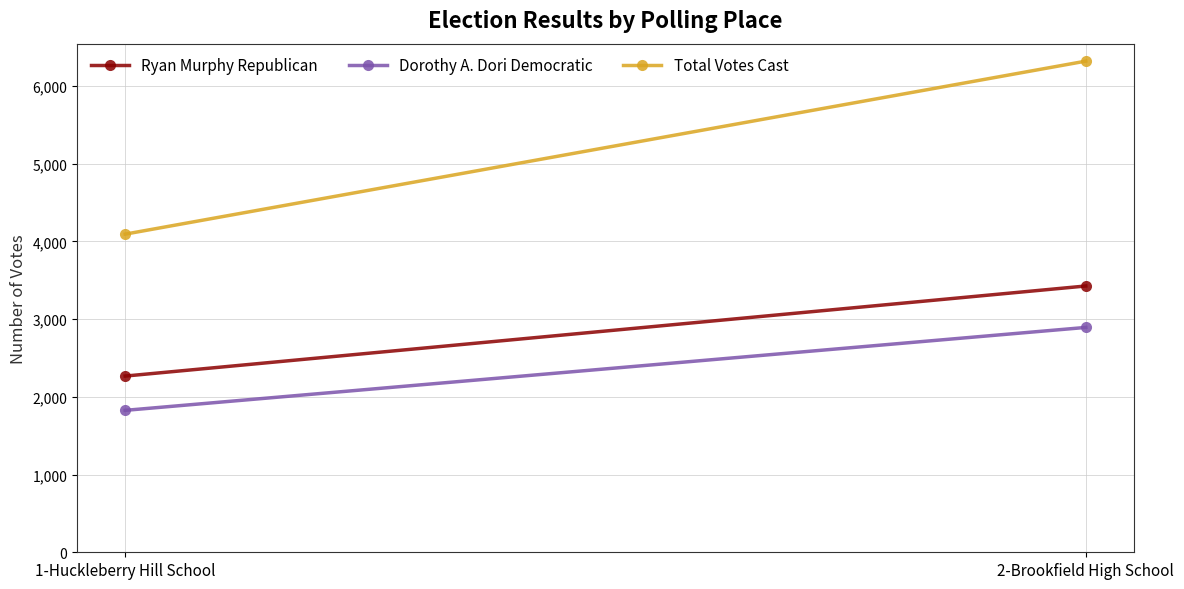

Which category has the highest value across all series?

2-Brookfield High School